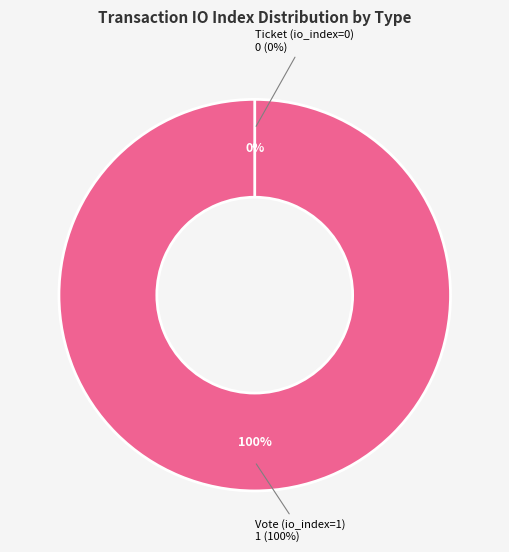

To the nearest percent, what percentage of the pie is Vote?

100%